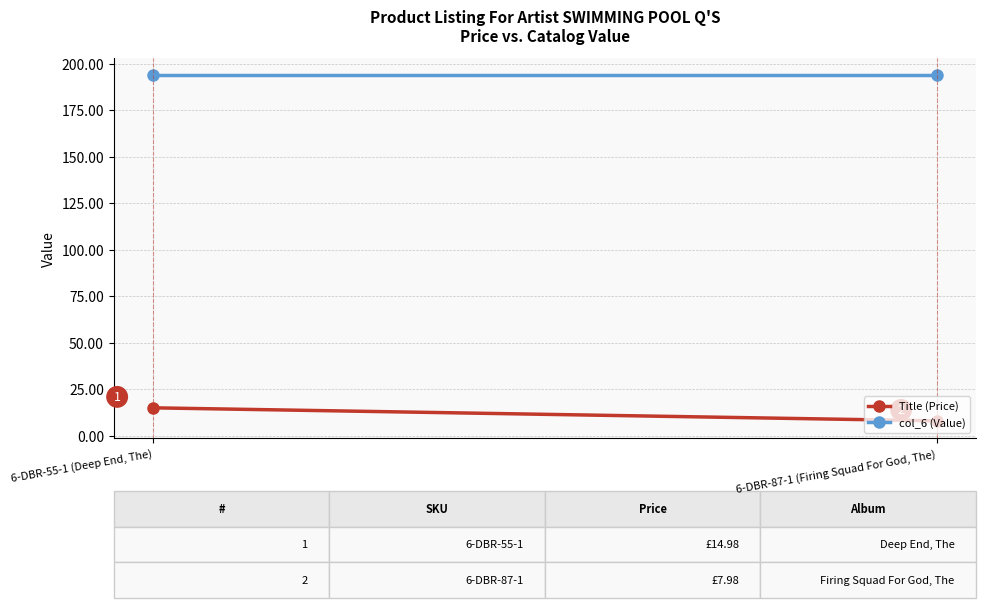

Where is col_6 (Value) nearest to the value 194?

6-DBR-55-1 (Deep End, The)